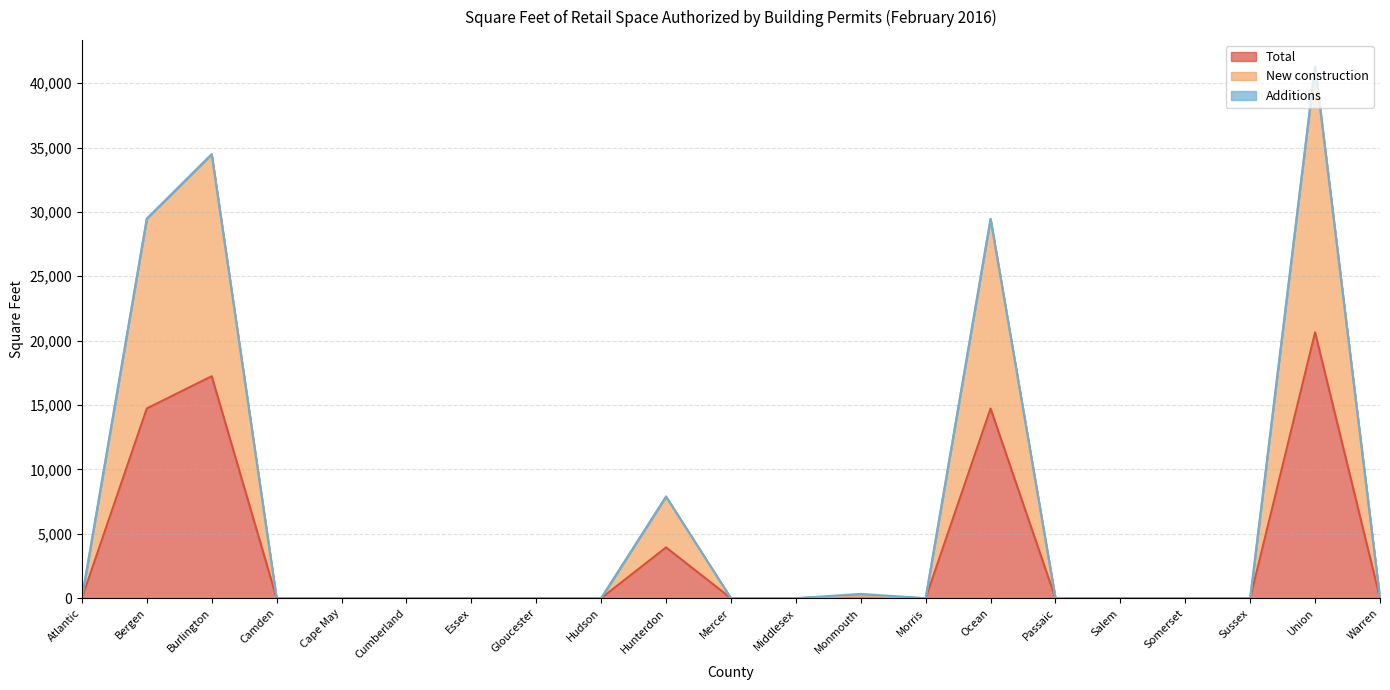

At which category does New construction reach its first local peak?

Burlington